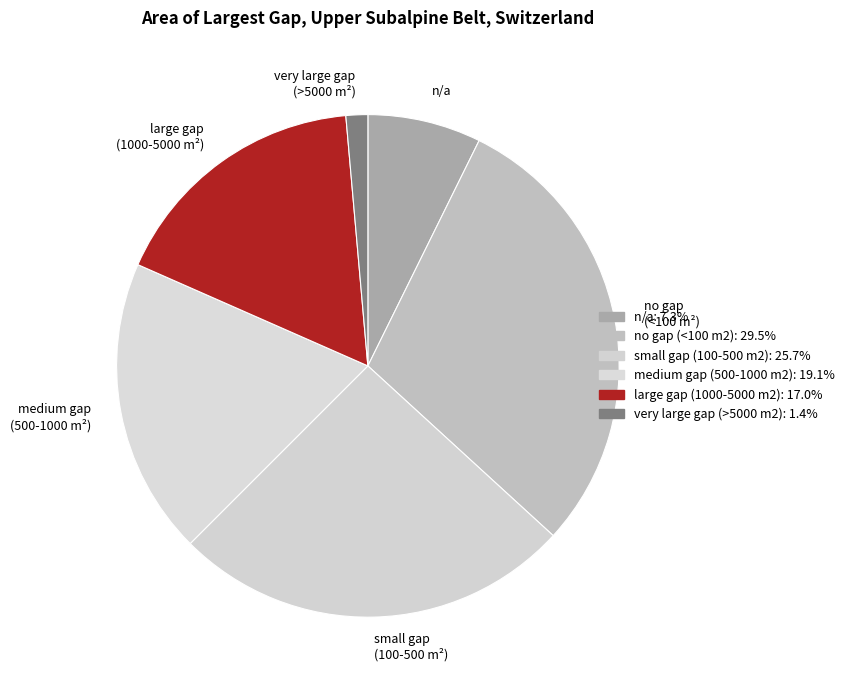

Combined, do very large gap (>5000 m²) and medium gap (500-1000 m²) account for over 50%?

No